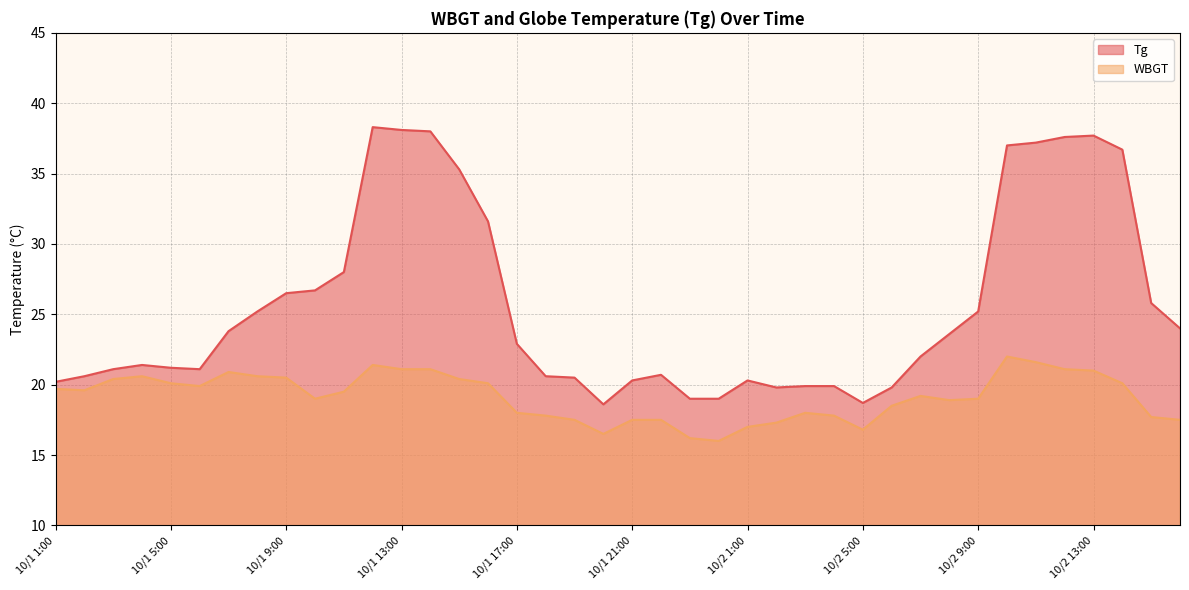

What position from the left is 10/1 18:00?

18